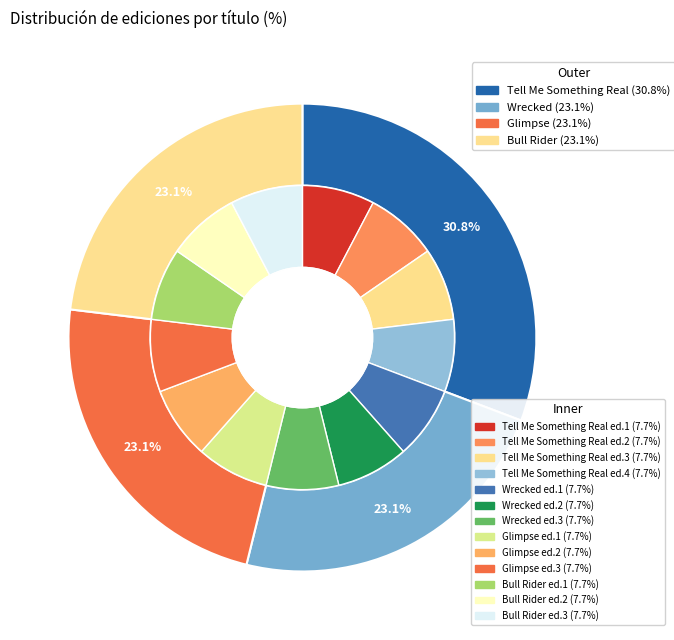

Approximately how many times larger is the value at Glimpse compared to Tell Me Something Real?

0.8